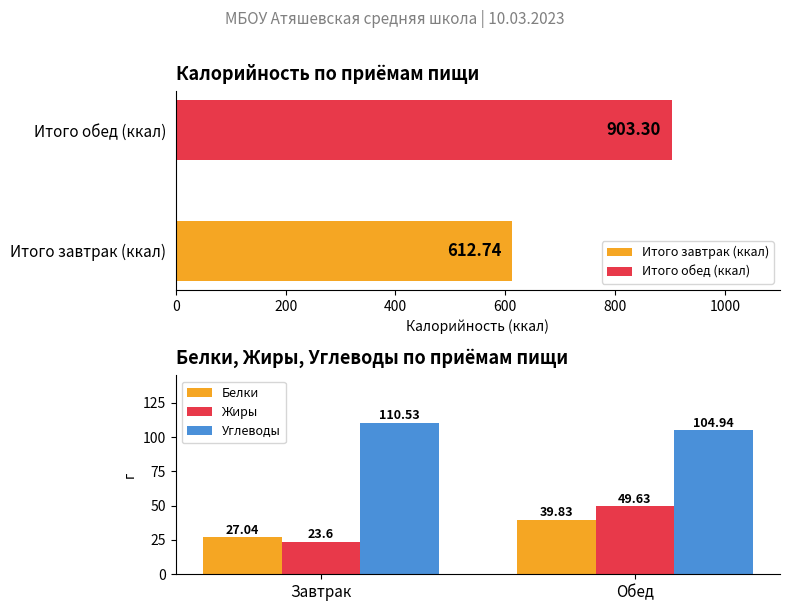

Reading left to right, transcribe all the data shown in this chart.

Белки: 27.0	39.8
Жиры: 23.6	49.6
Углеводы: 110.5	104.9